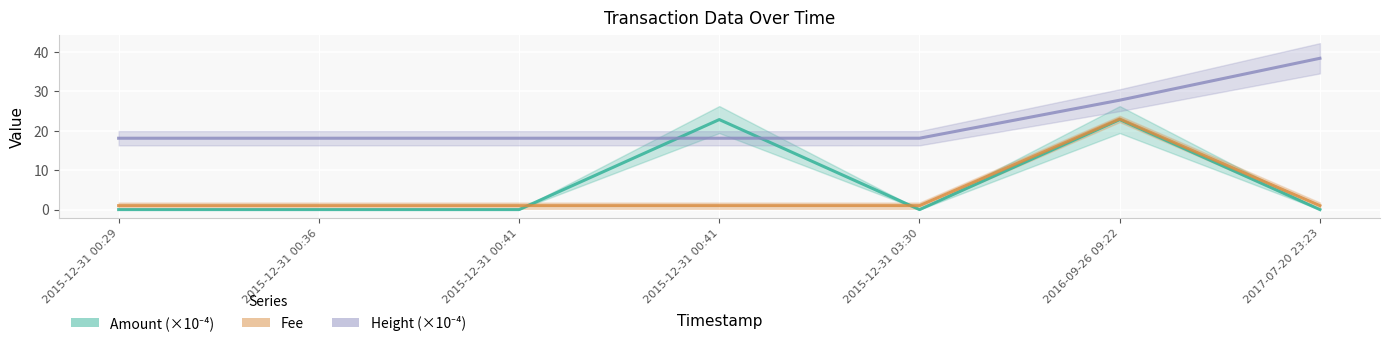

What is the difference between the maximum and minimum values in the Height (×10⁻⁴) series?

20.3